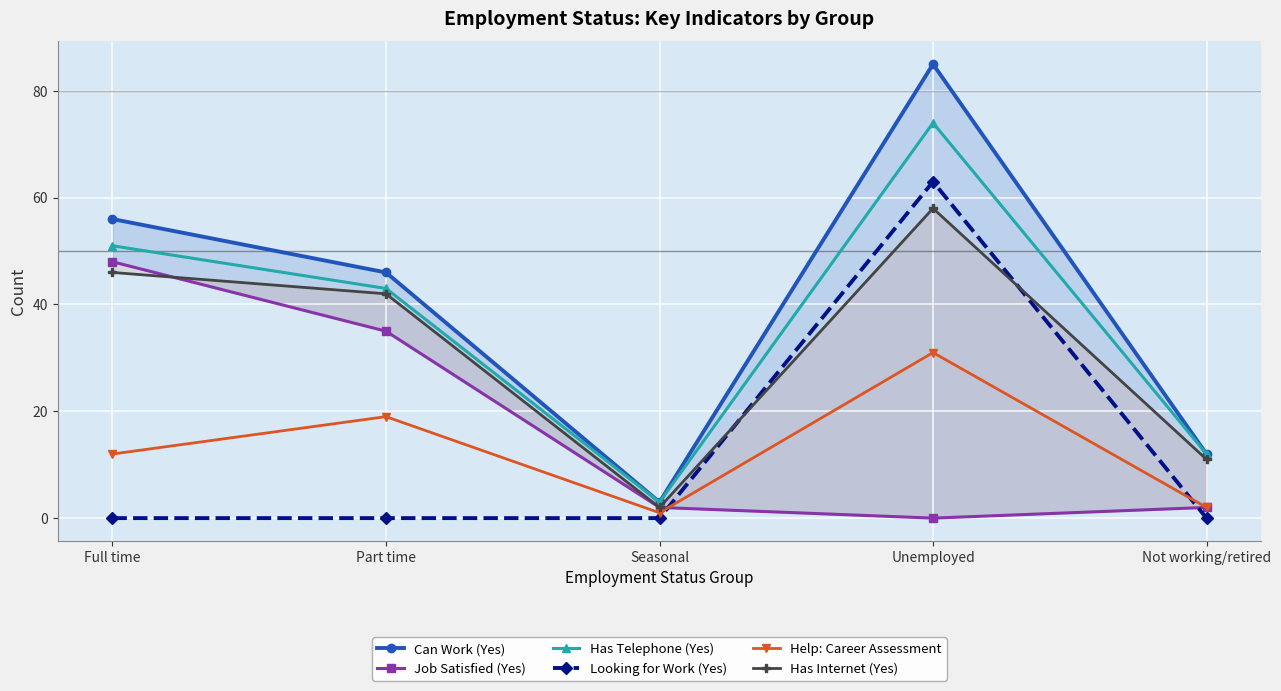

Is this an area chart (filled region under the line)?

No